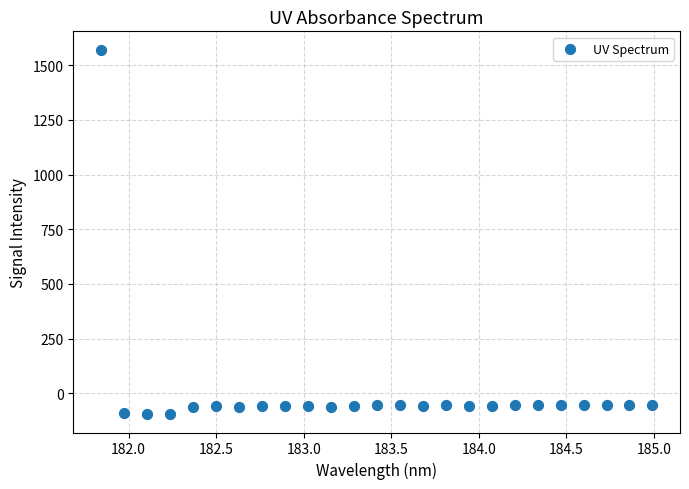

What is the range of Y values (max minus min)?

1668.2